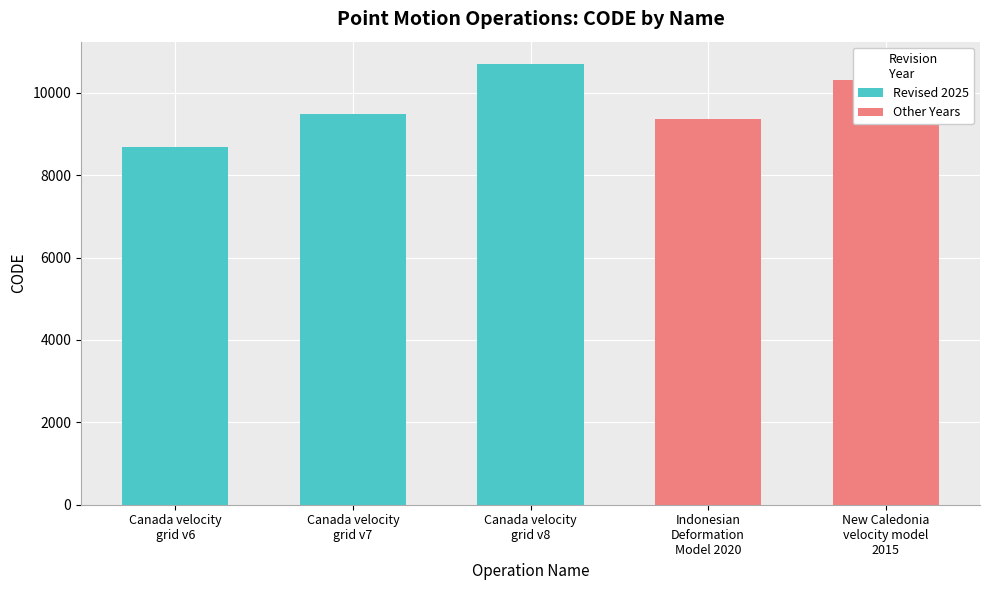

Are the bars horizontal?

No